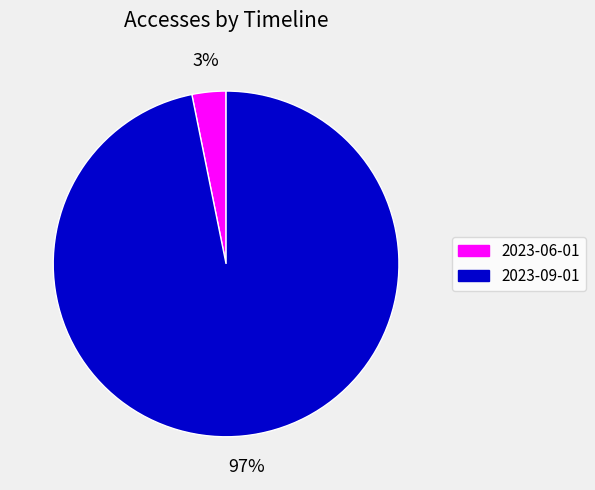

Combined, do 2023-06-01 and 2023-09-01 account for over 50%?

Yes